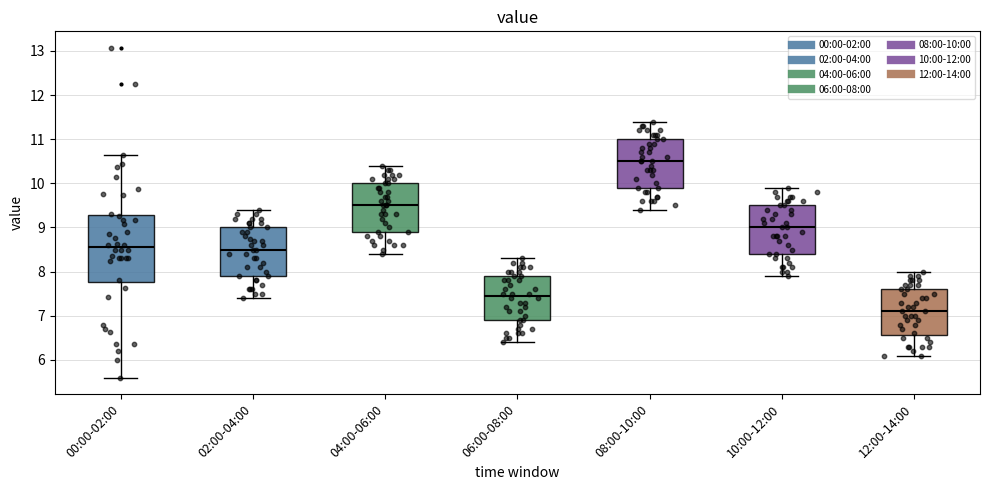

Where is the lower edge of the box for 12:00-14:00 on the y-axis? The values are not printed on the chart, so give them approximately, as read against the axis.

6.6